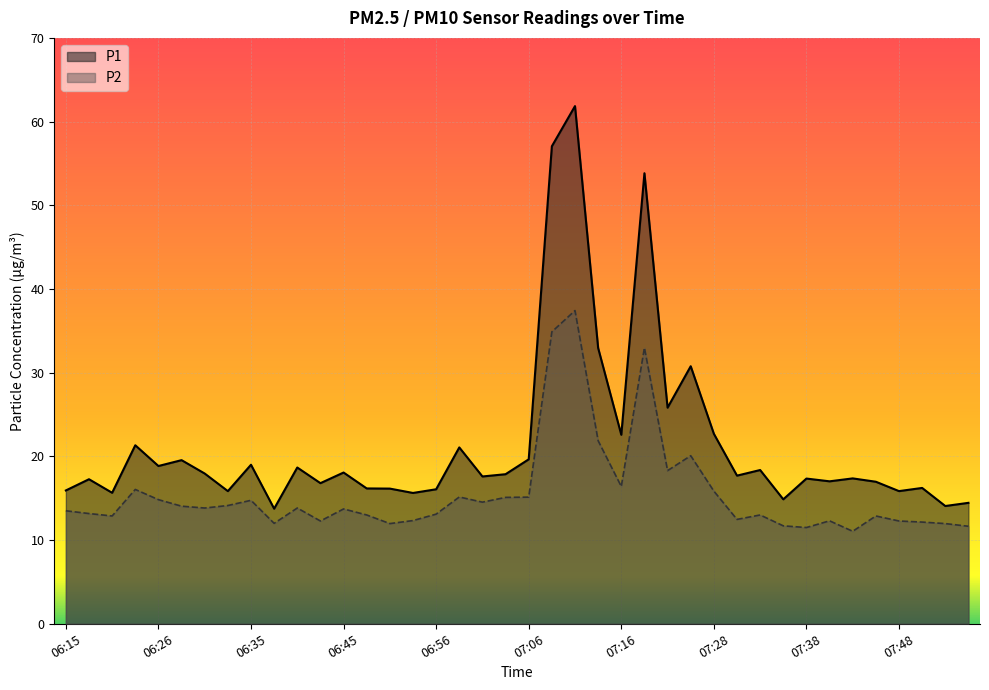

The P2 series shows 3.0 at 06:15. True or false?

False